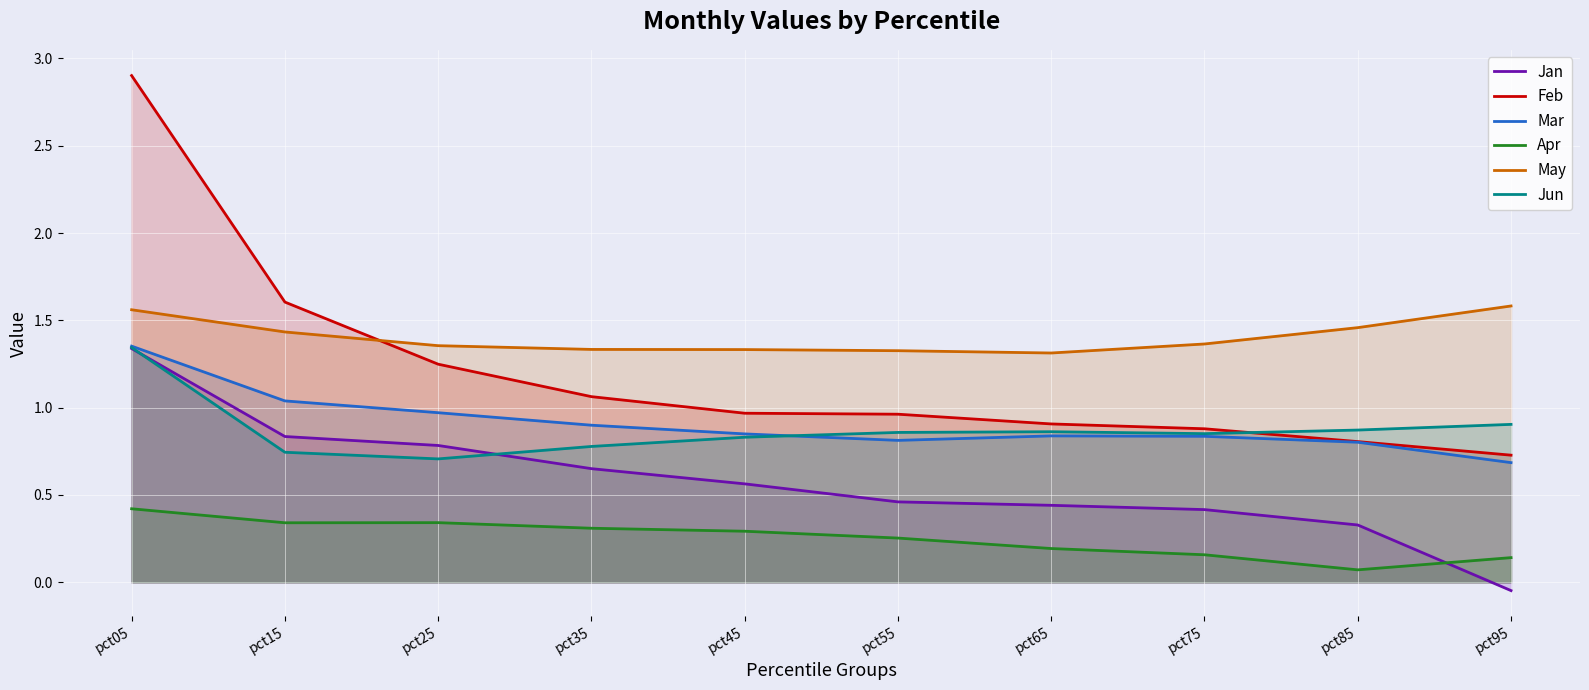

Reading left to right, what are all the values shown in this chart?

Jan: pct05=1.3	pct15=0.8	pct25=0.8	pct35=0.7	pct45=0.6	pct55=0.5	pct65=0.4	pct75=0.4	pct85=0.3	pct95=-0.0
Feb: pct05=2.9	pct15=1.6	pct25=1.2	pct35=1.1	pct45=1.0	pct55=1.0	pct65=0.9	pct75=0.9	pct85=0.8	pct95=0.7
Mar: pct05=1.4	pct15=1.0	pct25=1.0	pct35=0.9	pct45=0.8	pct55=0.8	pct65=0.8	pct75=0.8	pct85=0.8	pct95=0.7
Apr: pct05=0.4	pct15=0.3	pct25=0.3	pct35=0.3	pct45=0.3	pct55=0.3	pct65=0.2	pct75=0.2	pct85=0.1	pct95=0.1
May: pct05=1.6	pct15=1.4	pct25=1.4	pct35=1.3	pct45=1.3	pct55=1.3	pct65=1.3	pct75=1.4	pct85=1.5	pct95=1.6
Jun: pct05=1.3	pct15=0.7	pct25=0.7	pct35=0.8	pct45=0.8	pct55=0.9	pct65=0.9	pct75=0.9	pct85=0.9	pct95=0.9